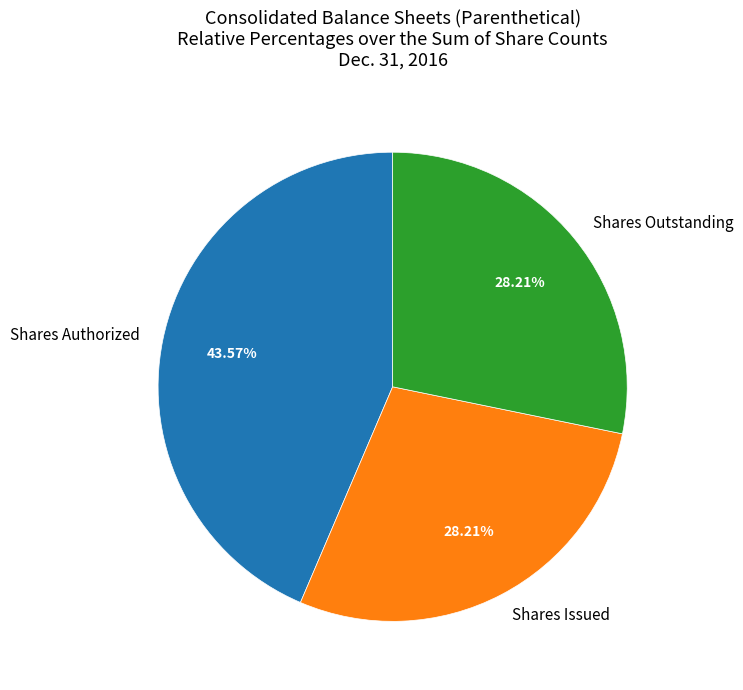

Approximately how many times larger is the value at Shares Authorized compared to Shares Issued?

1.5